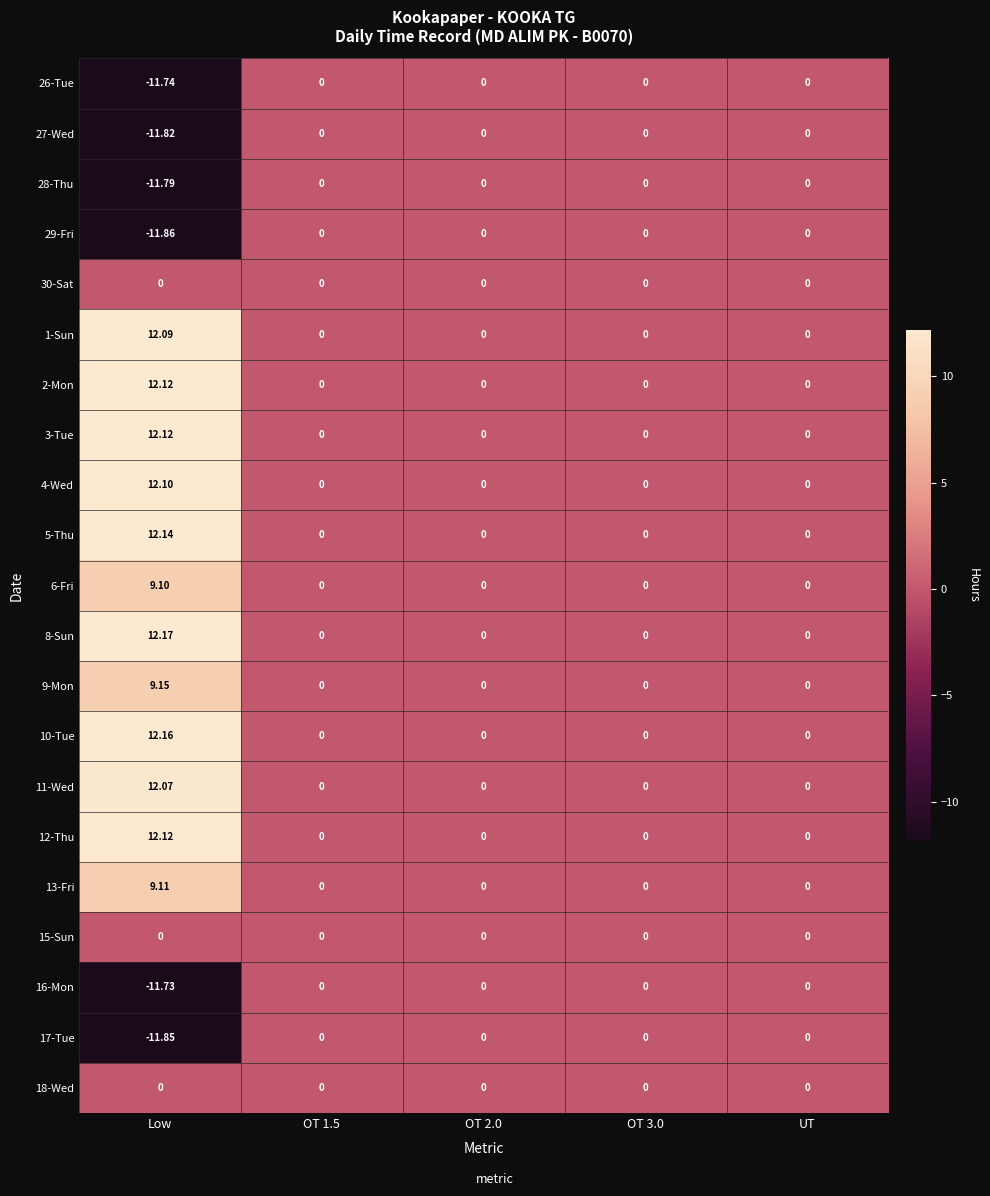

Is the value of 6-Fri at Low greater than the value of 29-Fri at OT 3.0?

Yes